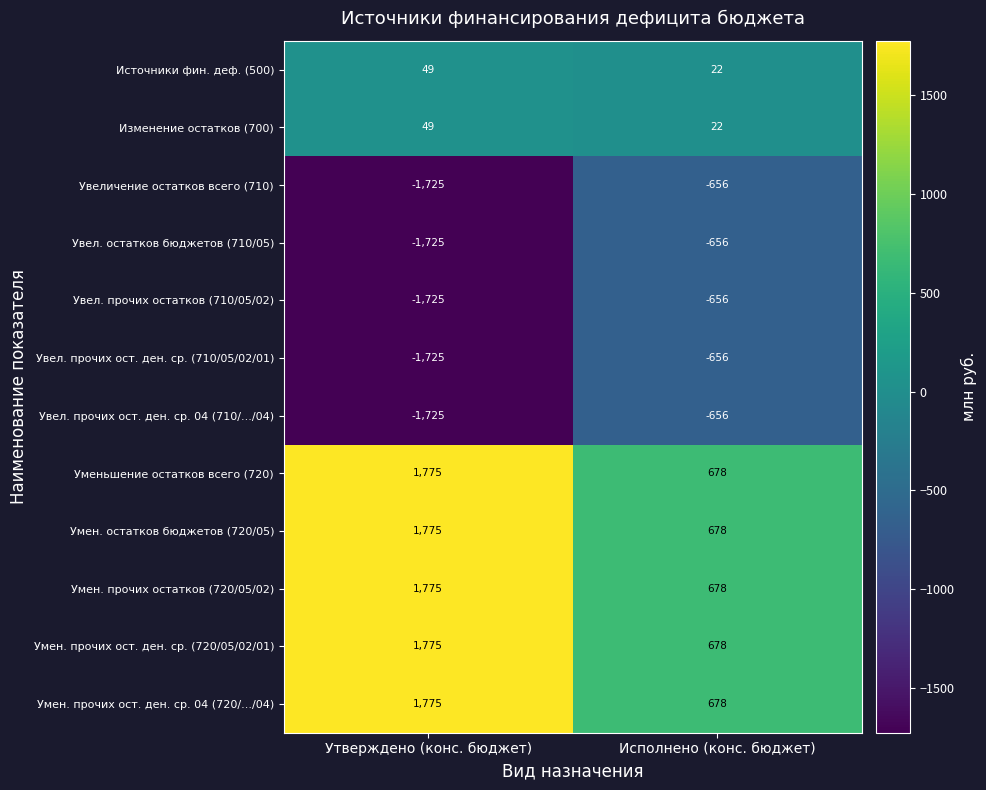

What is the minimum value shown in the chart?

-1725